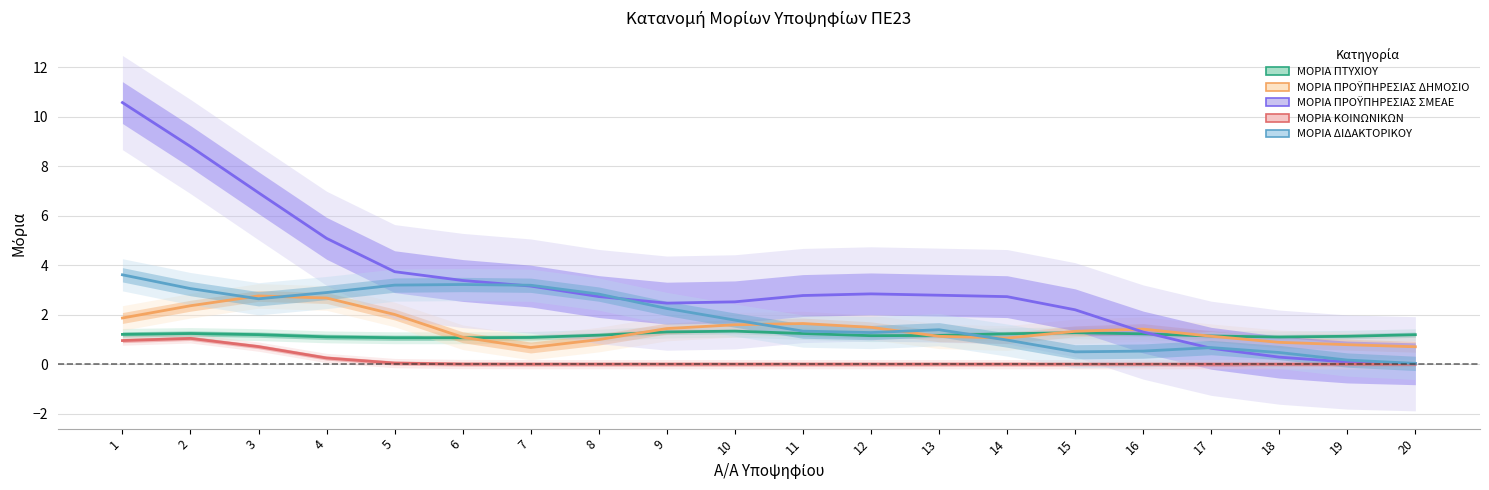

What is the greatest value displayed?

10.6